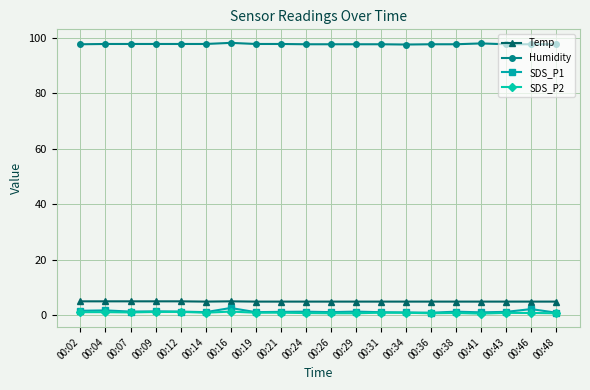

True or false: Temp and SDS_P2 intersect in this chart.

False